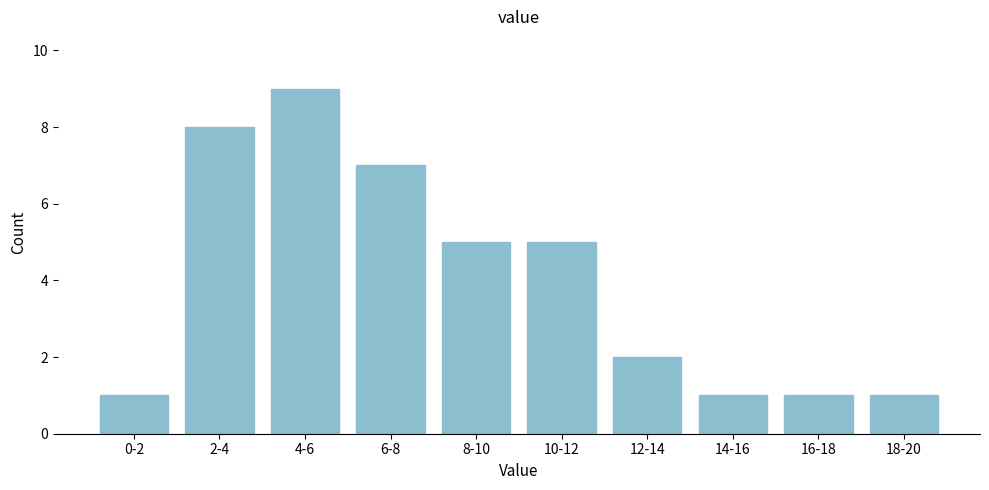

Reading left to right, transcribe all the data shown in this chart.

1	8	9	7	5	5	2	1	1	1